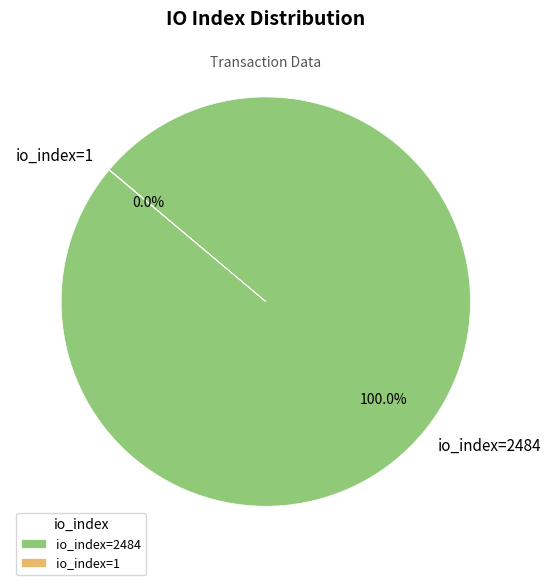

What is the largest slice in the pie chart?

io_index=2484